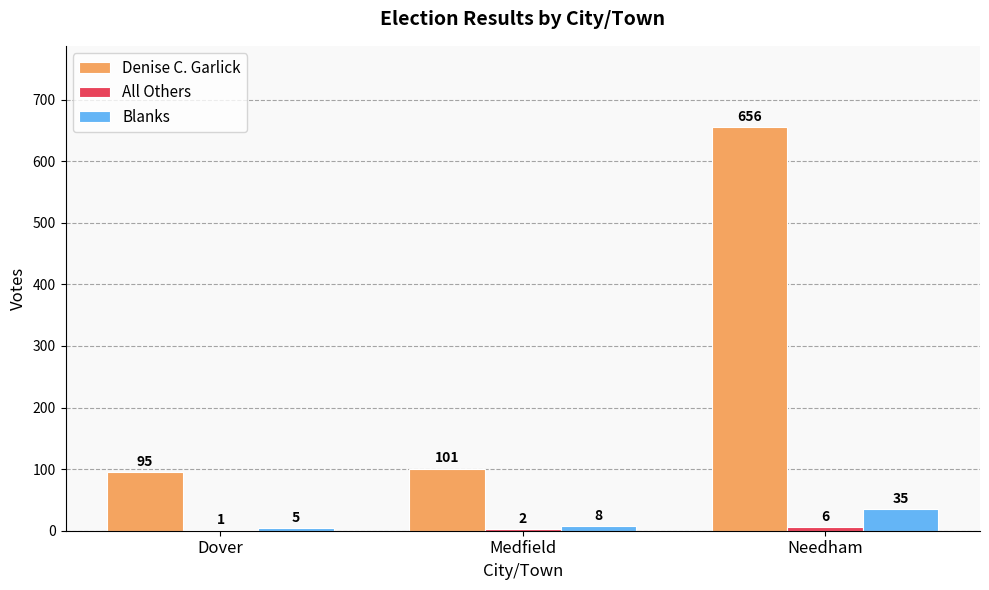

What is the sum of all Denise C. Garlick values?

852